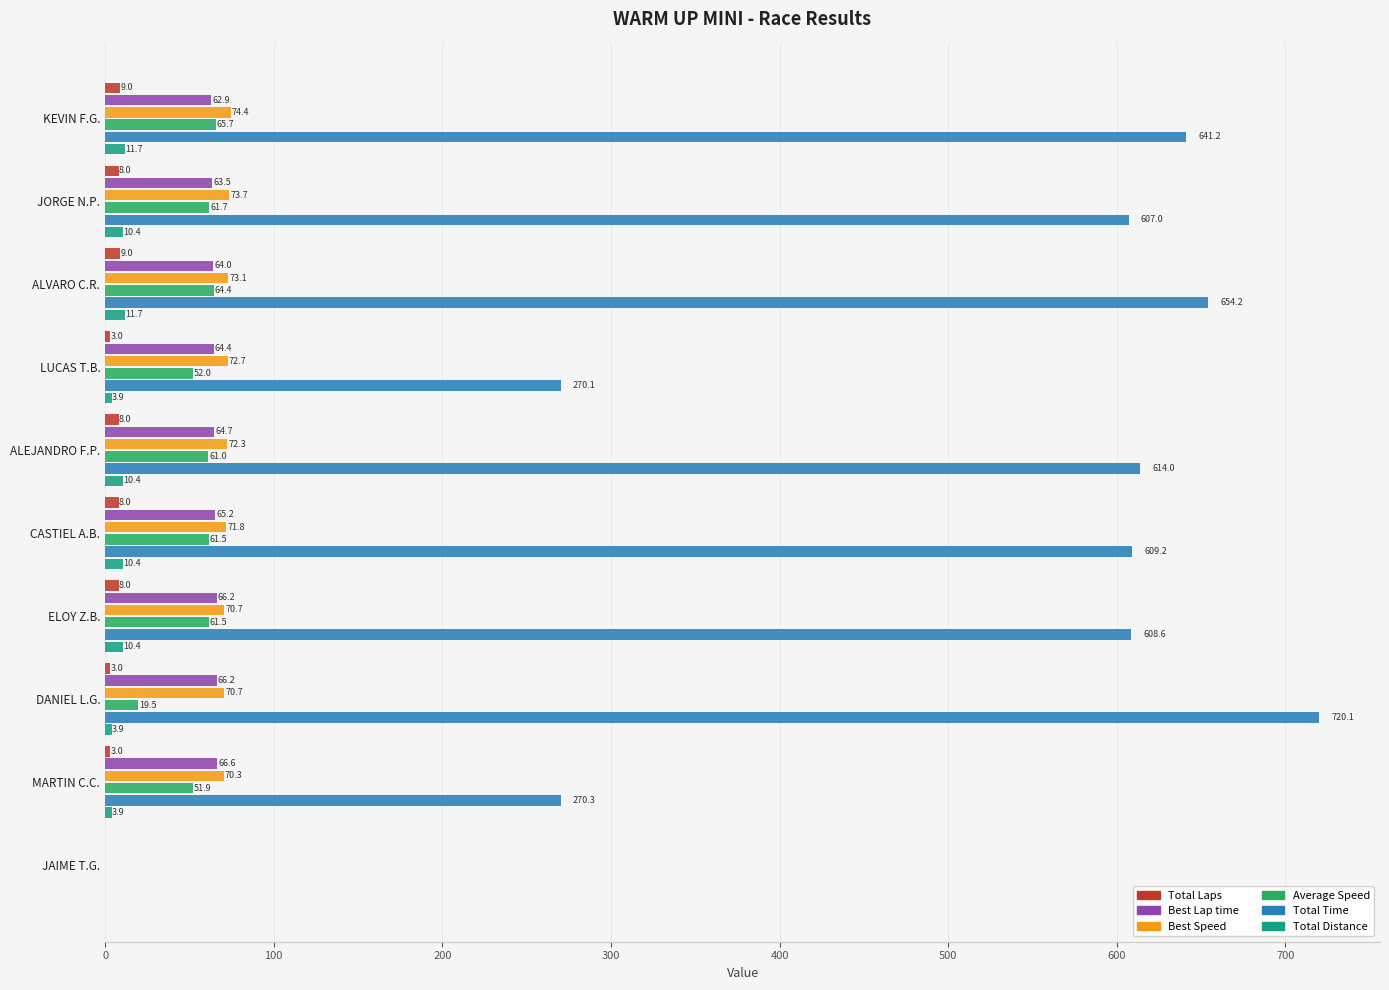

What is the sum of all Best Speed values?

649.7